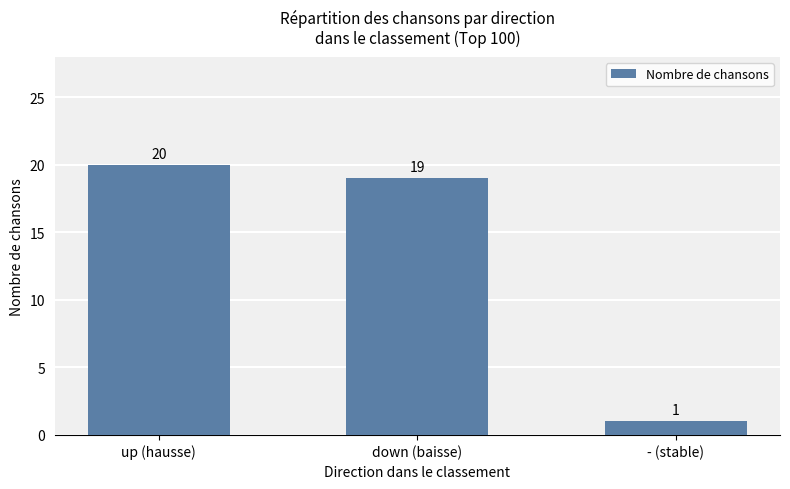

Reading left to right, transcribe all the data shown in this chart.

up (hausse)=20	down (baisse)=19	- (stable)=1